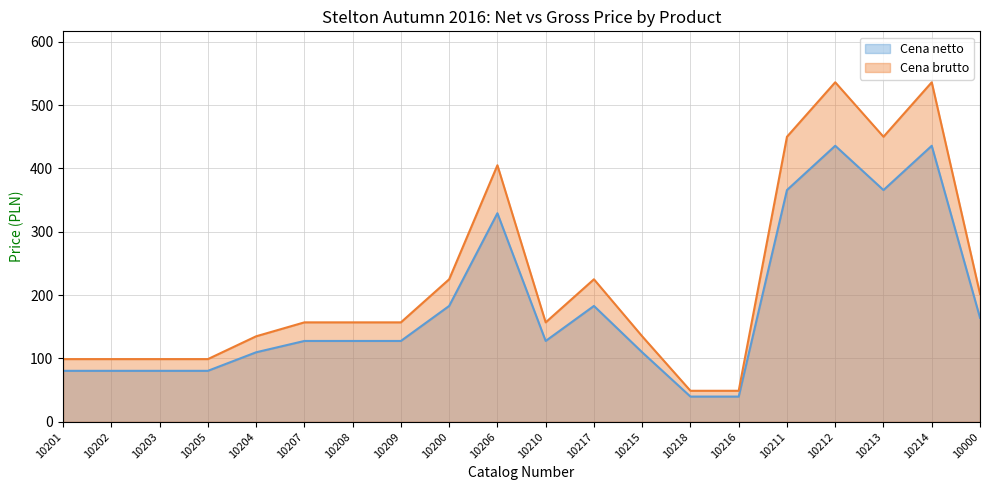

True or false: Cena netto and Cena brutto intersect in this chart.

False